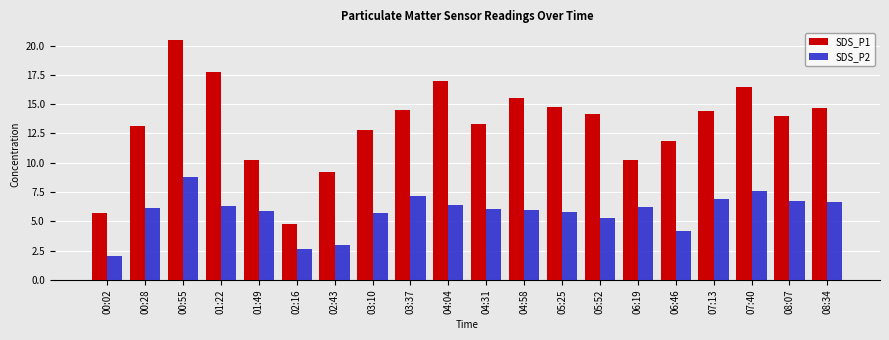

What is the sum of all SDS_P2 values?

115.7